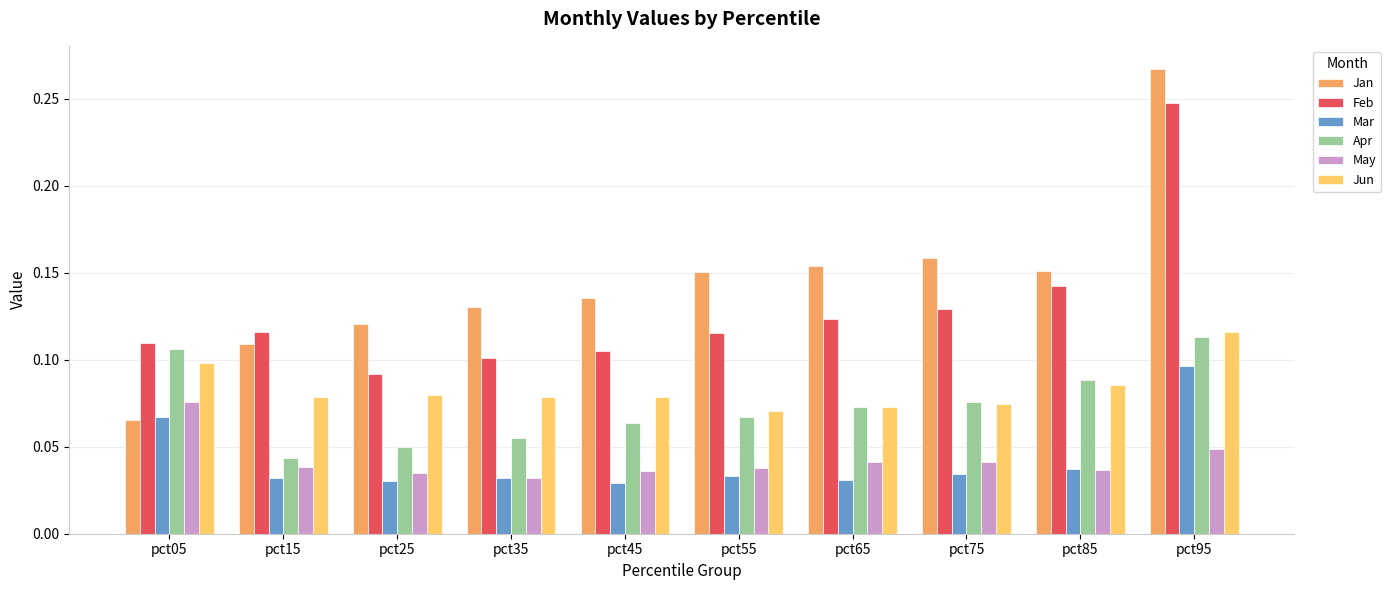

What is the sum of all Jun values?

0.8